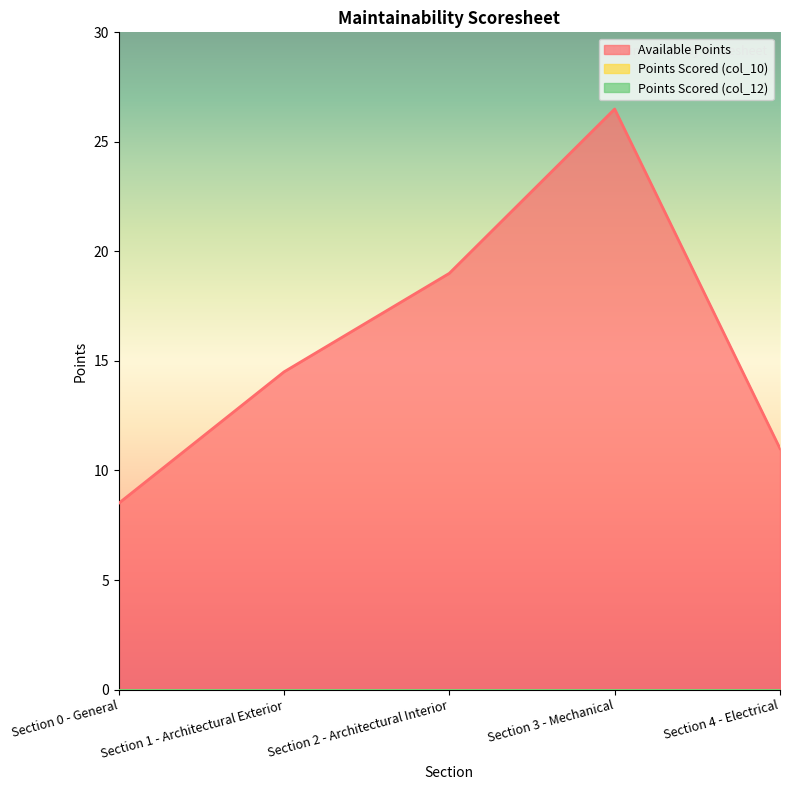

List the labels in order of Available Points value, smallest first.

Section 0 - General, Section 4 - Electrical, Section 1 - Architectural Exterior, Section 2 - Architectural Interior, Section 3 - Mechanical